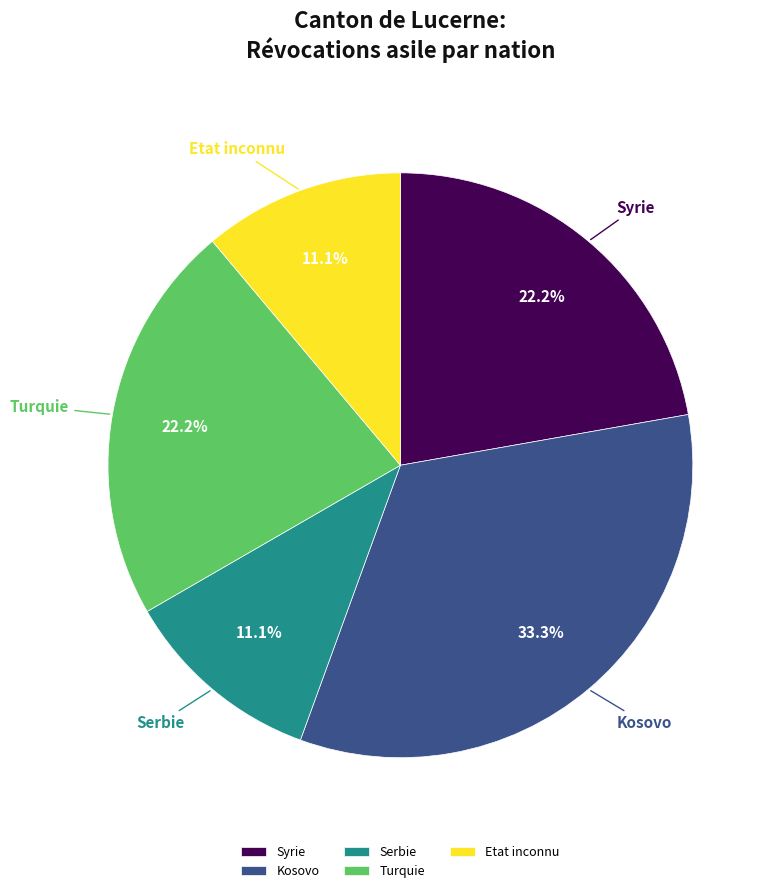

Is the sum of Serbie and Etat inconnu greater than half?

No